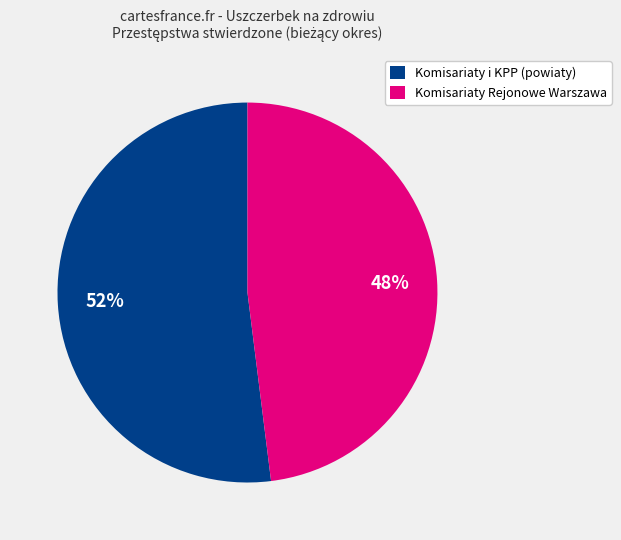

What percentage is the Komisariaty Rejonowe Warszawa slice, to the nearest percent?

48%